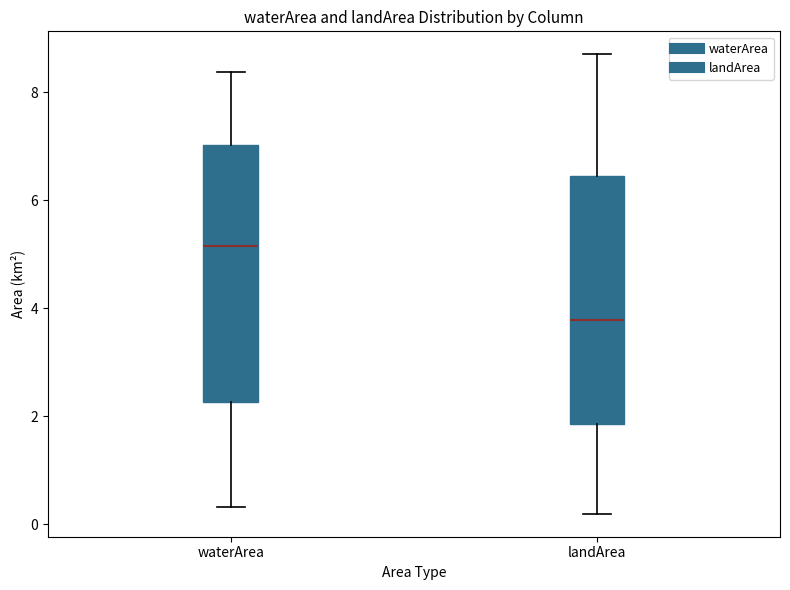

Reading left to right, transcribe this box plot: for each box, give where its median line is, the range the box spans, and where its two whiskers end, as read against the y-axis. The values are not printed on the chart, so give them approximately, as read against the axis.

waterArea: median 5.2, box 2.2 to 7.0, whiskers 0.4 to 8.4
landArea: median 3.8, box 1.8 to 6.4, whiskers 0.2 to 8.8